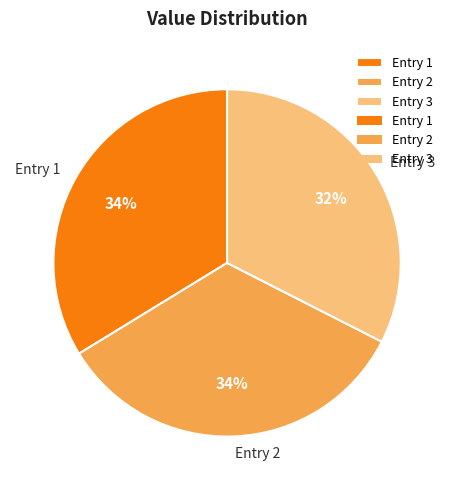

To the nearest percent, what is the average slice percentage?

33%